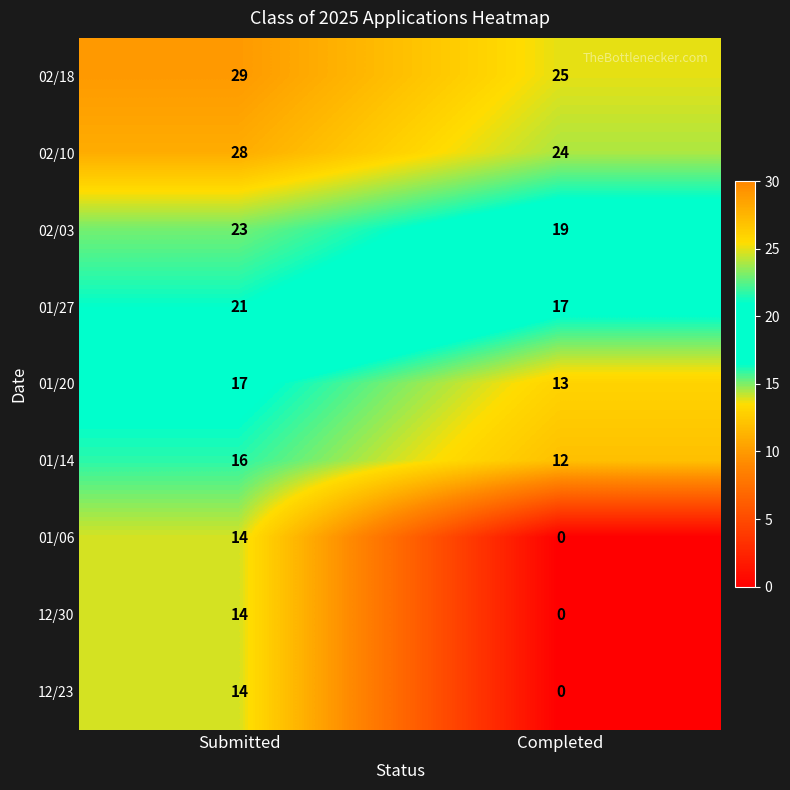

Is it true that 02/18 equals 7 at Submitted?

False